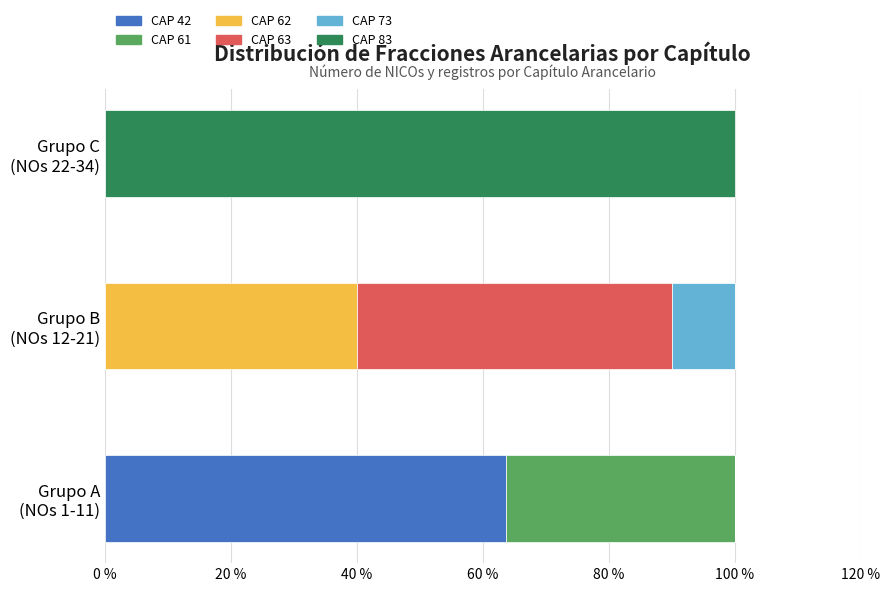

What is the highest value of the CAP 42 series?

63.6